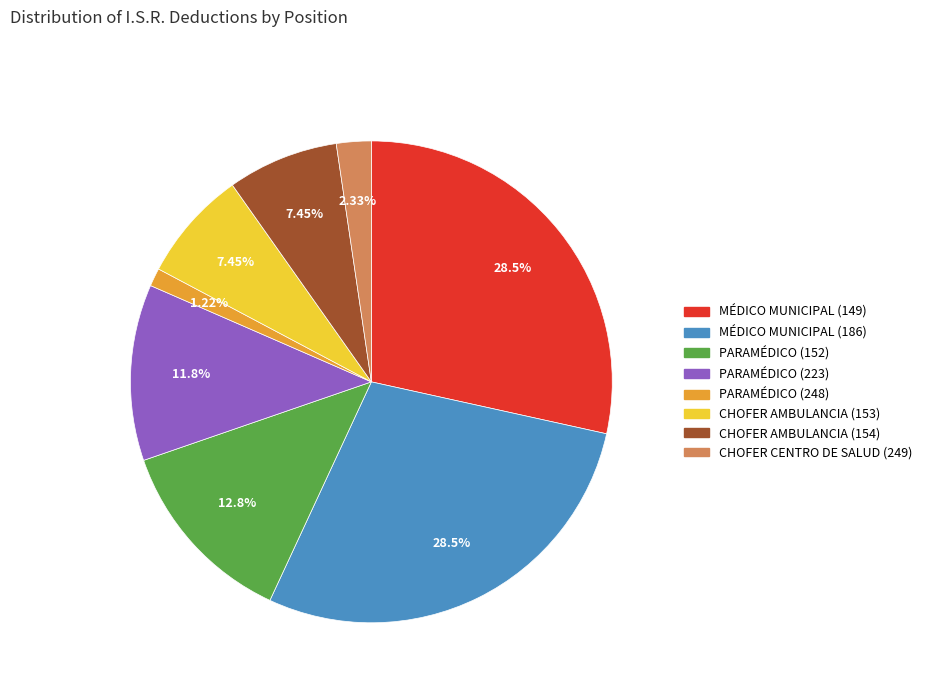

Does CHOFER CENTRO DE SALUD (249) account for over 50% of the chart?

No